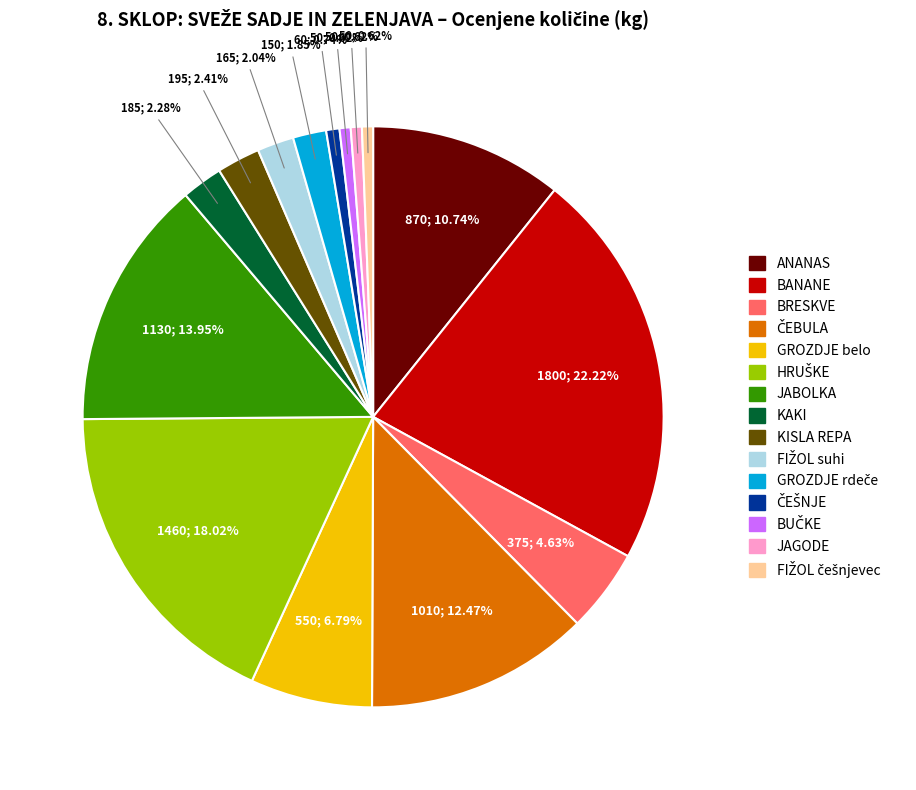

To the nearest percent, what is the difference between the largest and smallest slice percentages?

22%